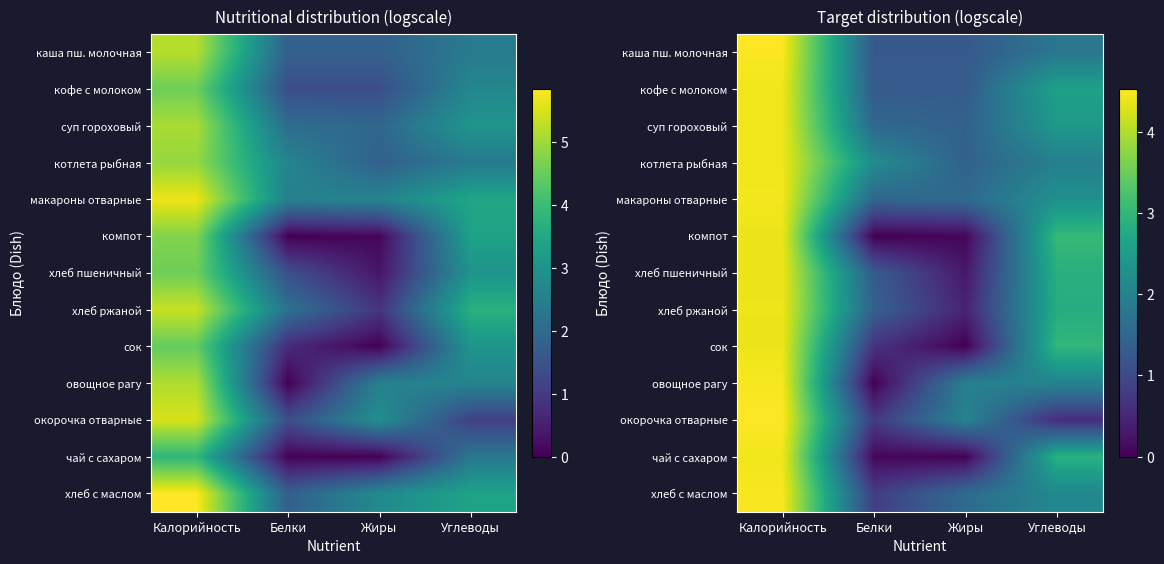

The value of окорочка отварные at Углеводы is 0.3. True or false?

False